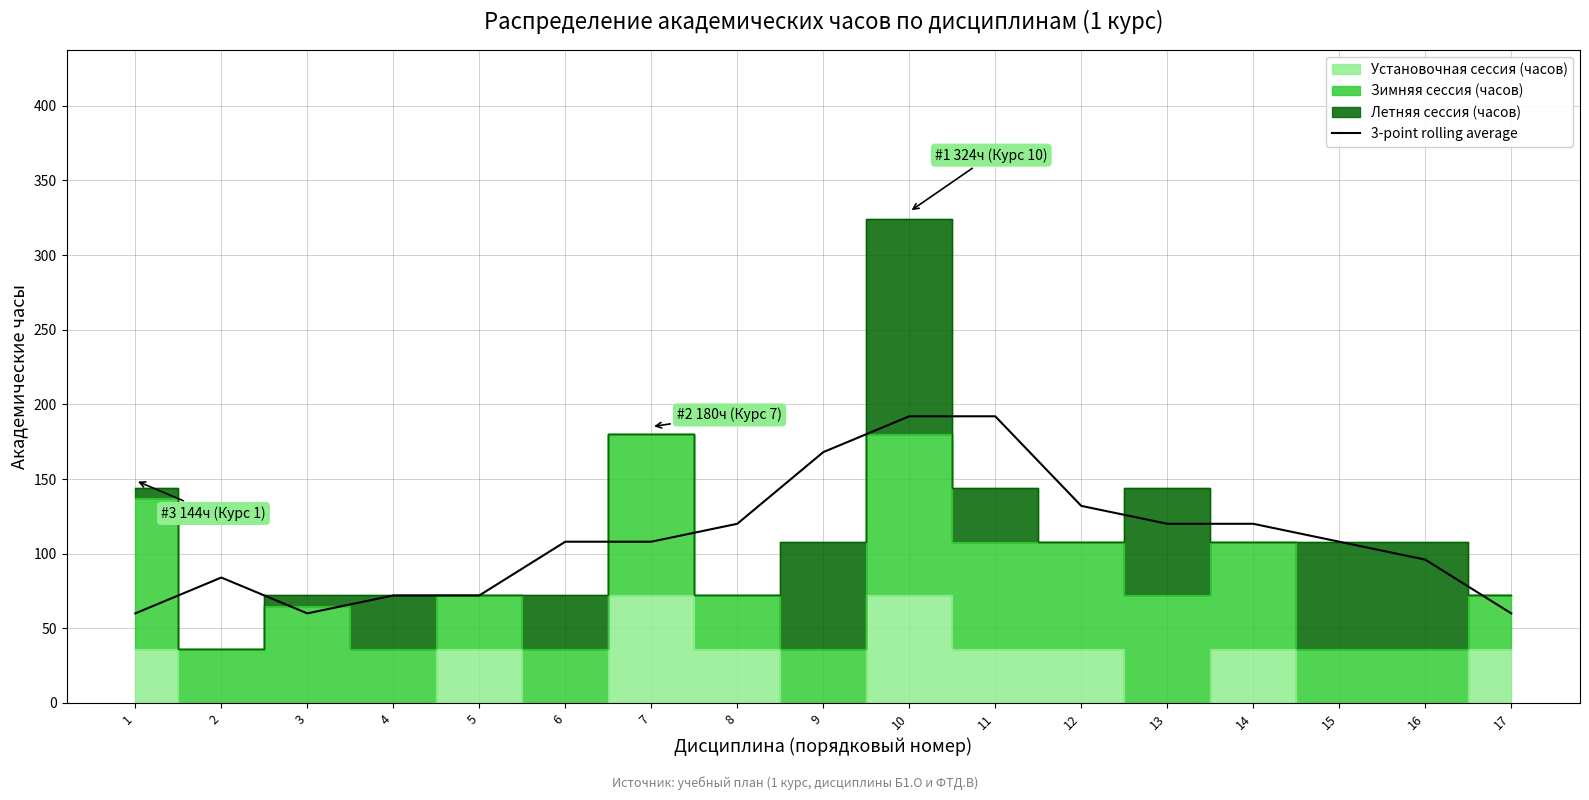

What is the value of the 10th point from the left?

192